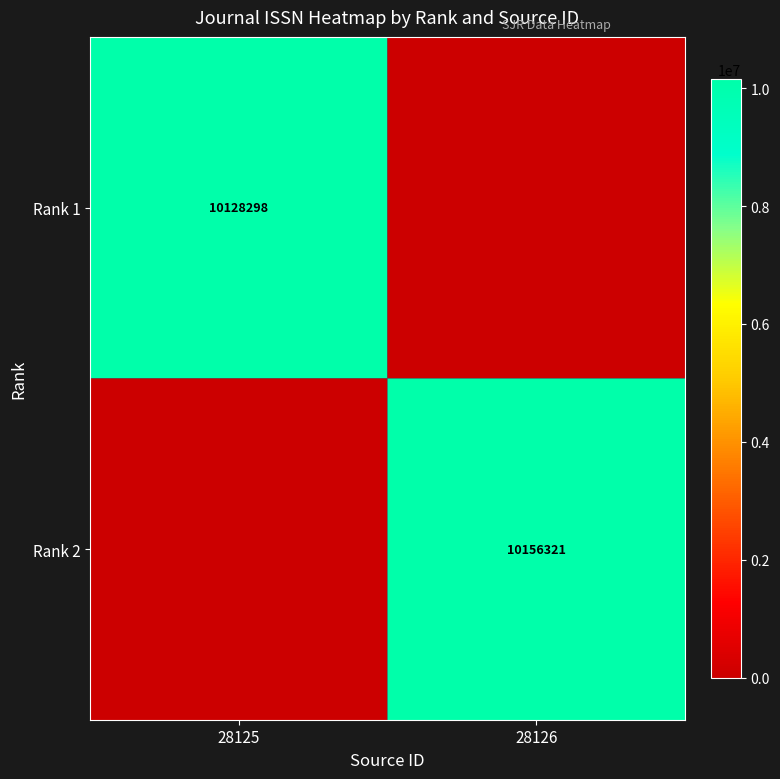

What is the total value across all series at 28125?

10128298